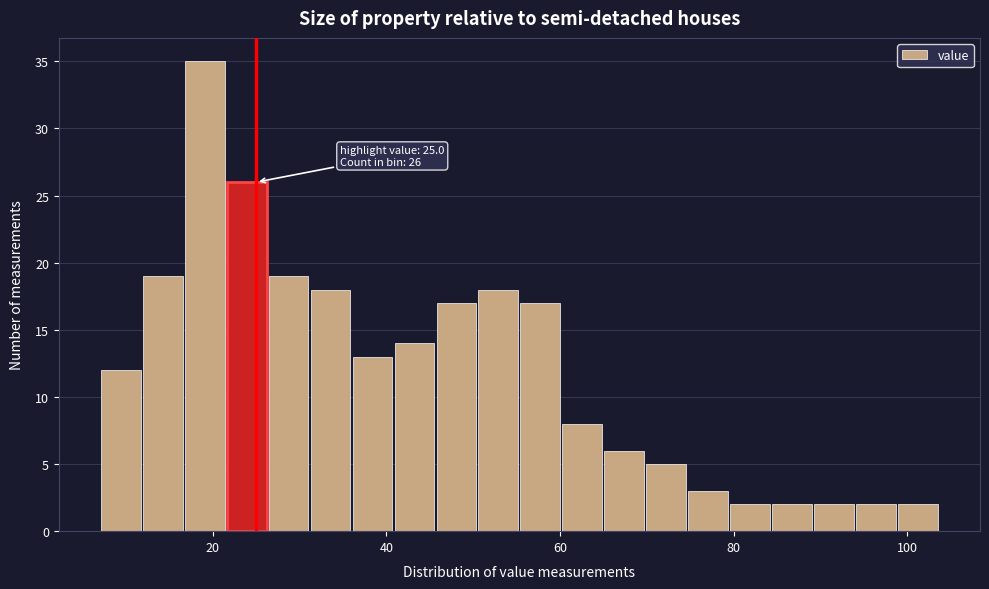

Around what value on the x-axis is the tallest bar? Give the approximate position of its centre, as read against the axis.

20